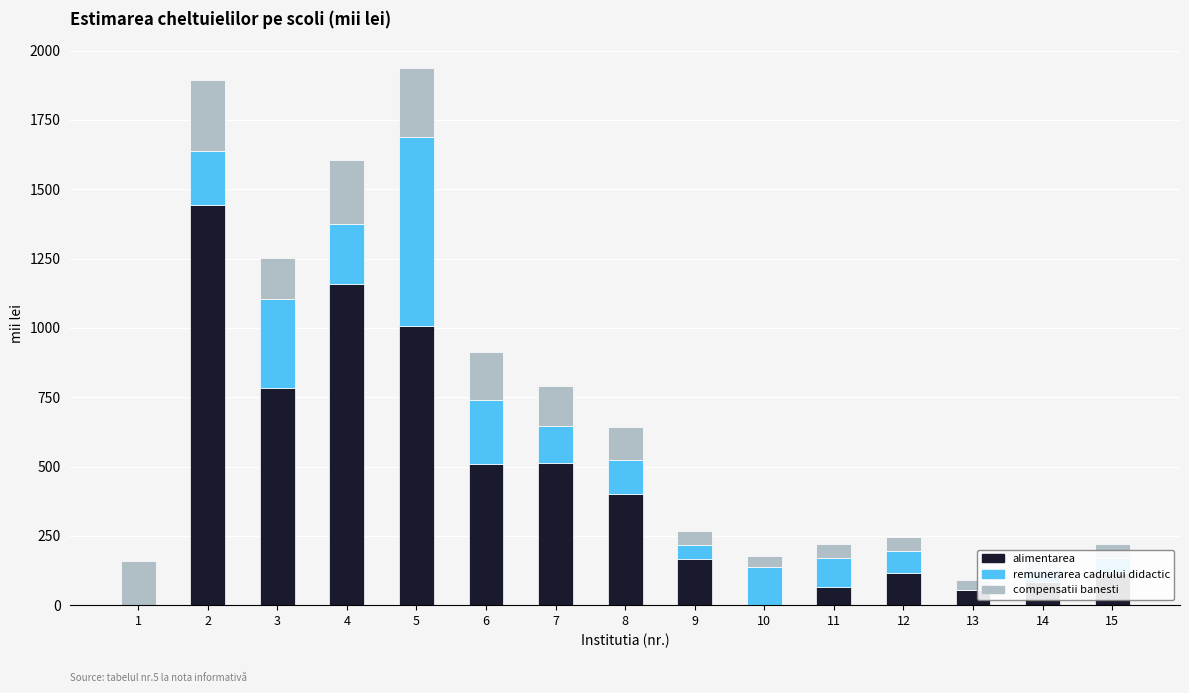

What is the highest value of the alimentarea series?

1441.8